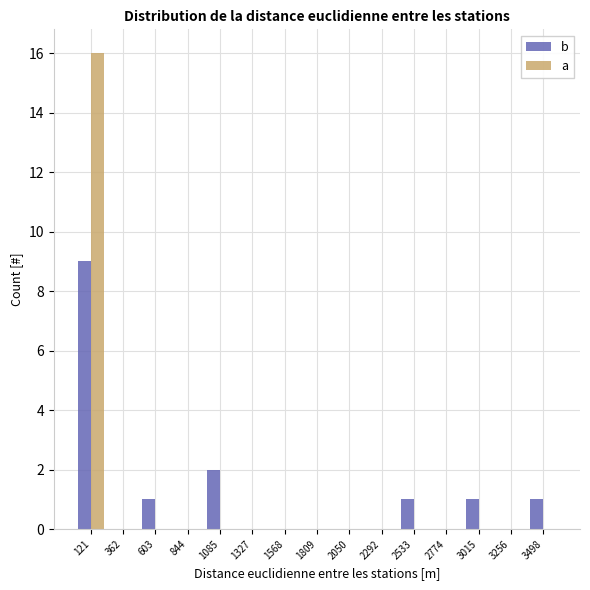

Reading left to right, what are all the values shown in this chart?

b: 121=9	362=0	603=1	844=0	1085=2	1327=0	1568=0	1809=0	2050=0	2292=0	2533=1	2774=0	3015=1	3256=0	3498=1
a: 121=16	362=0	603=0	844=0	1085=0	1327=0	1568=0	1809=0	2050=0	2292=0	2533=0	2774=0	3015=0	3256=0	3498=0